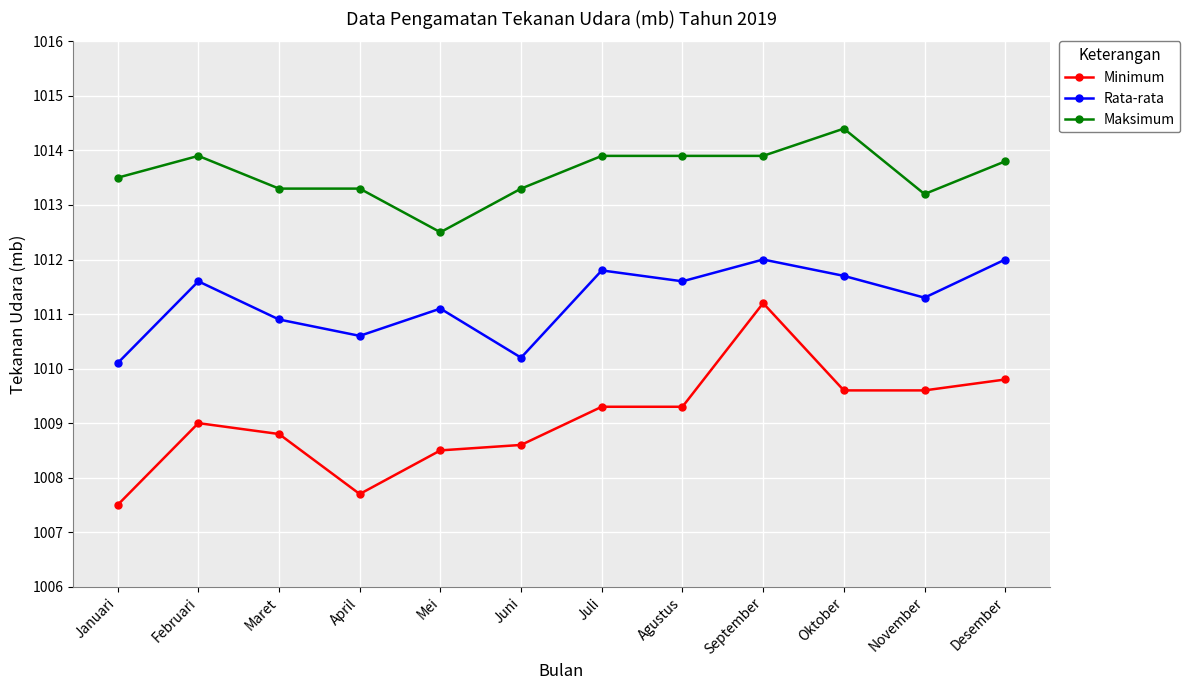

What is the label of the 7th point from the right?

Juni